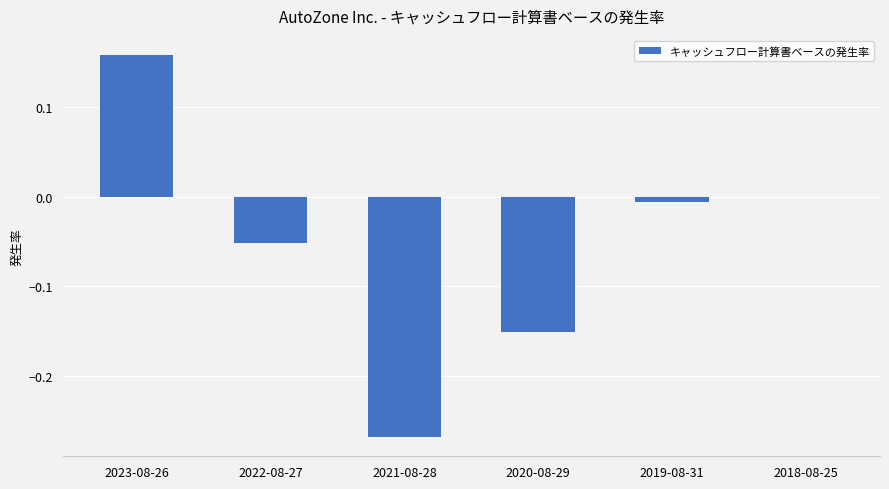

Which label corresponds to the largest value in the chart?

2023-08-26